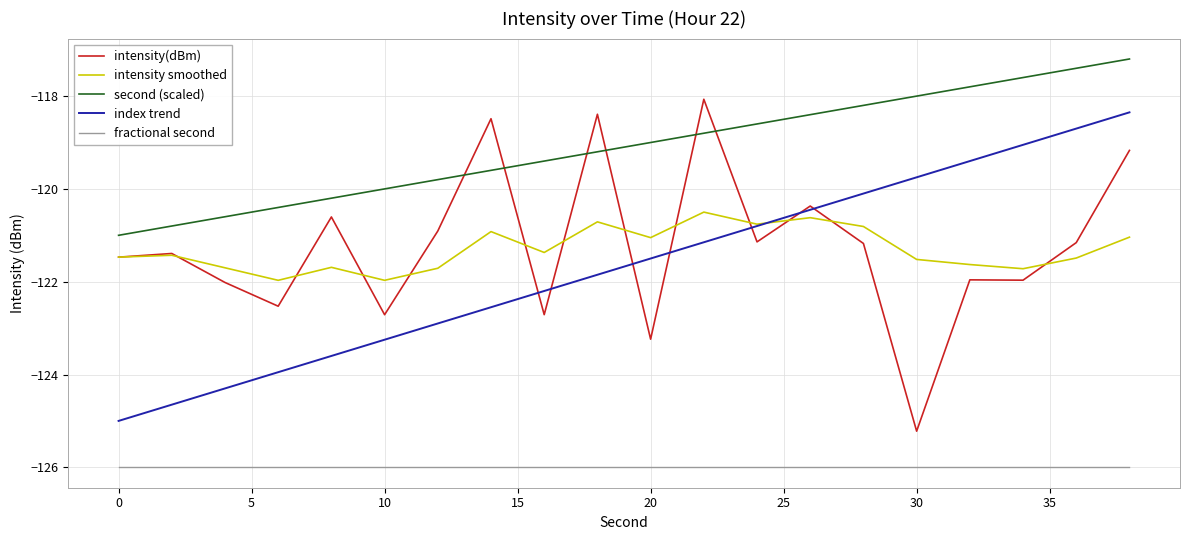

Which series has the largest total across all categories?

second (scaled)